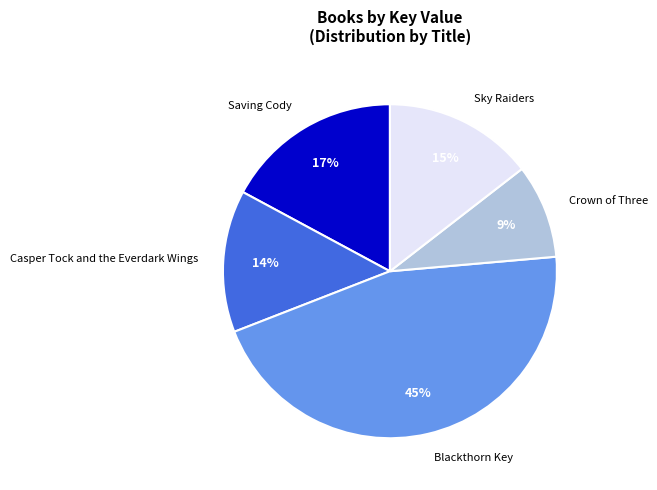

Rank the categories by value from lowest to highest.

Crown of Three, Casper Tock and the Everdark Wings, Sky Raiders, Saving Cody, Blackthorn Key